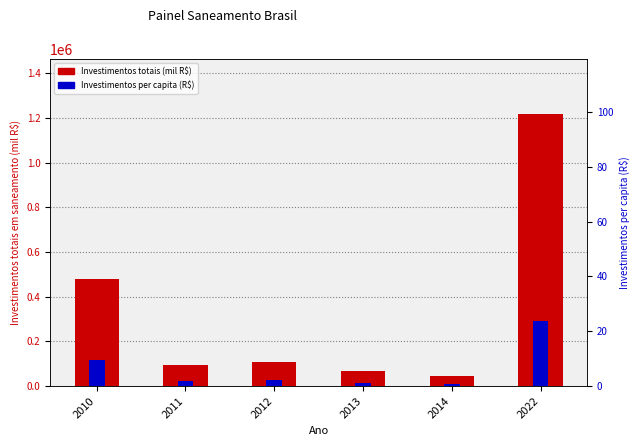

Reading left to right, list all the values displayed in this chart.

Investimentos totais (mil R$): 2010=477058.2	2011=95905.2	2012=109599.5	2013=65236.2	2014=44066.8	2022=1219296.3
Investimentos per capita (R$): 2010=9.7	2011=1.9	2012=2.2	2013=1.2	2014=0.8	2022=23.9